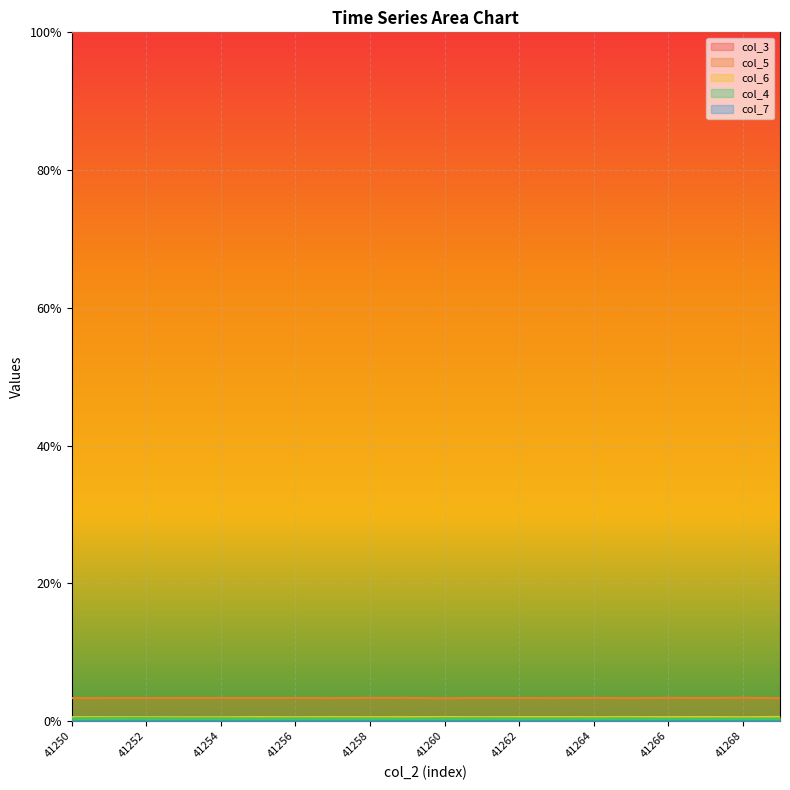

At how many categories does at least one series exceed 0?

20